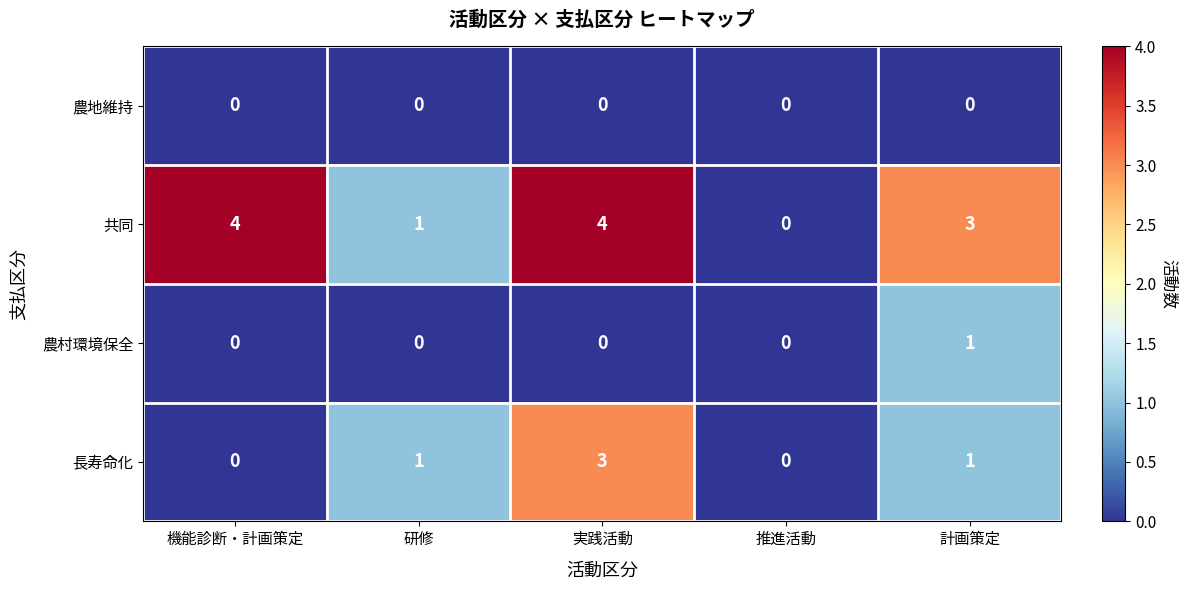

List the series in order of their peak value, highest first.

共同, 長寿命化, 農村環境保全, 農地維持